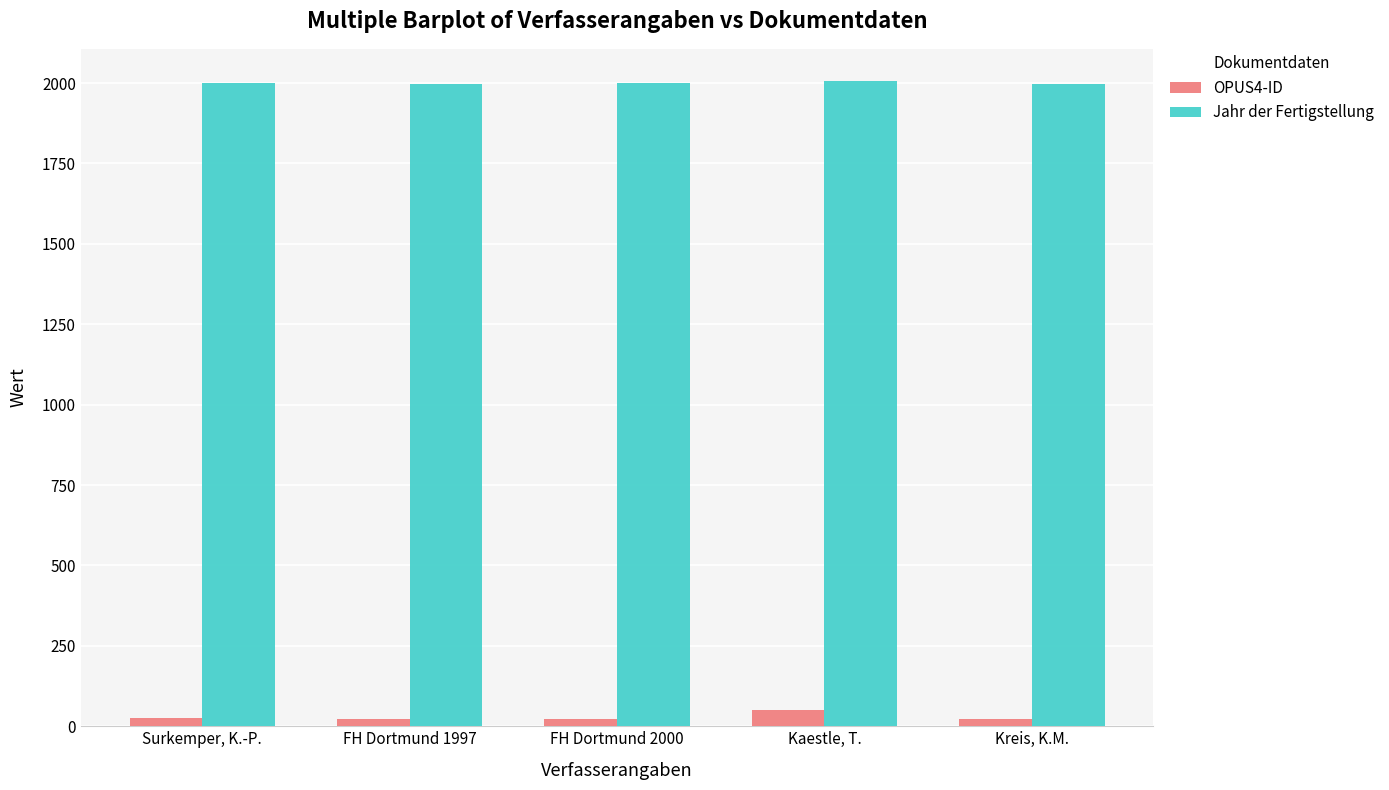

What is the label of the 4th bar from the left?

Kaestle, T.